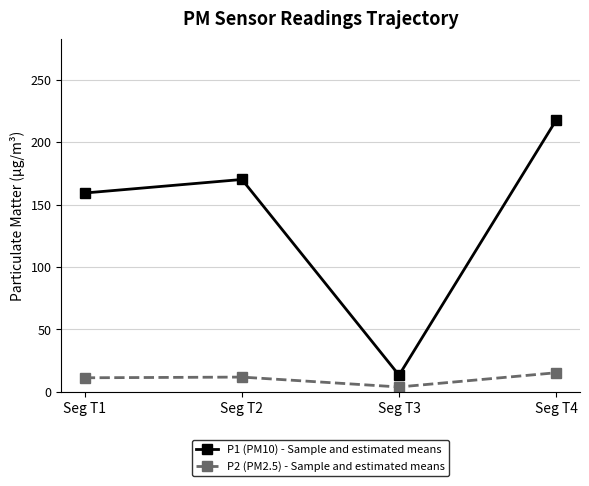

The P2 (PM2.5) - Sample and estimated means series shows 3.9 at Seg T3. True or false?

True